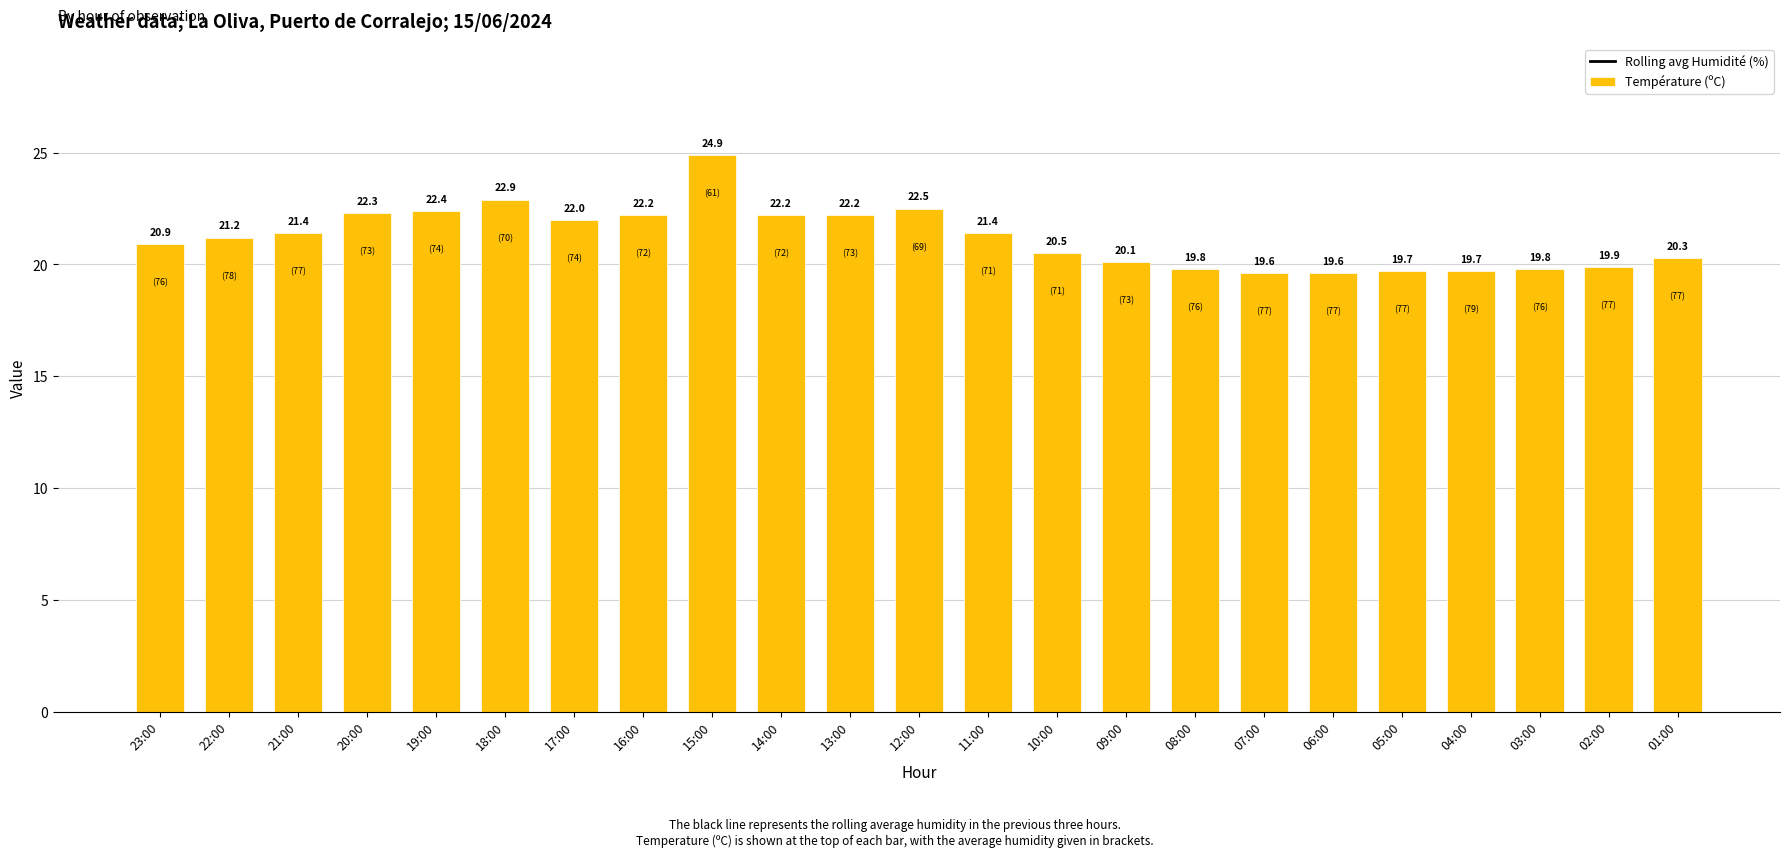

What are all the series names shown in the legend?

Rolling avg Humidité (%), Température (ºC)